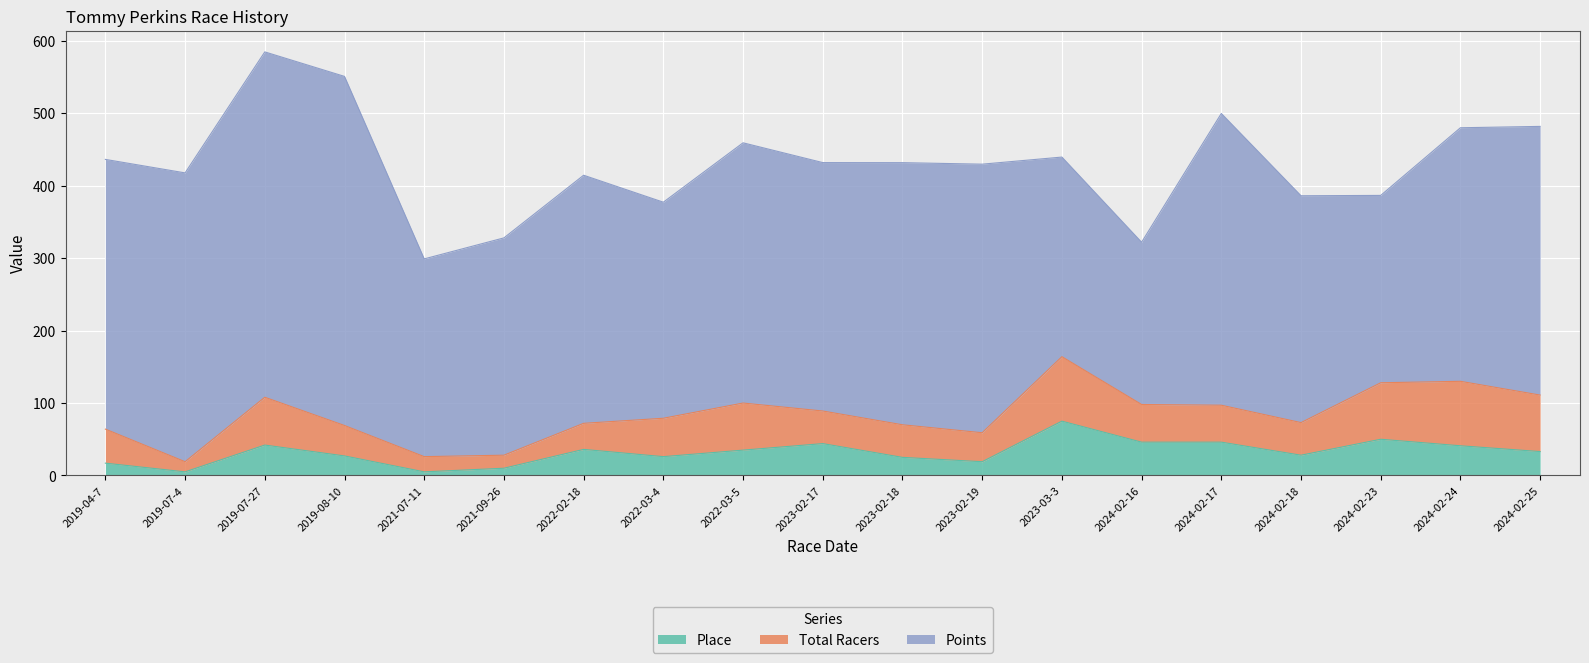

True or false: Total Racers and Points intersect in this chart.

False